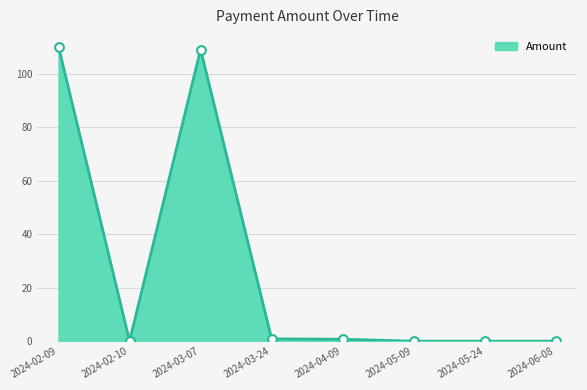

Which has a higher value, 2024-02-09 or 2024-03-24?

2024-02-09